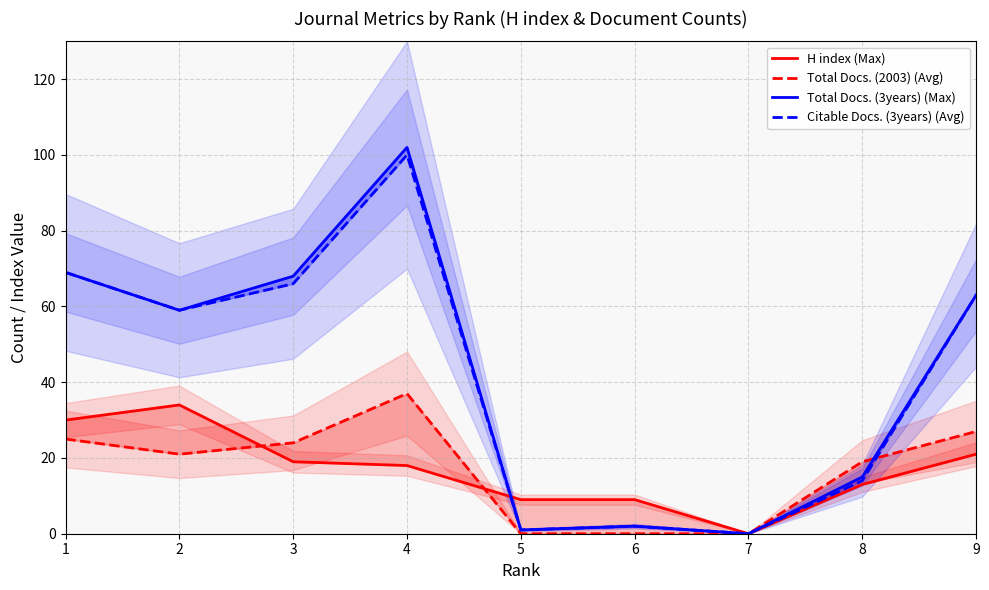

At which category is the sum across all series the highest?

4